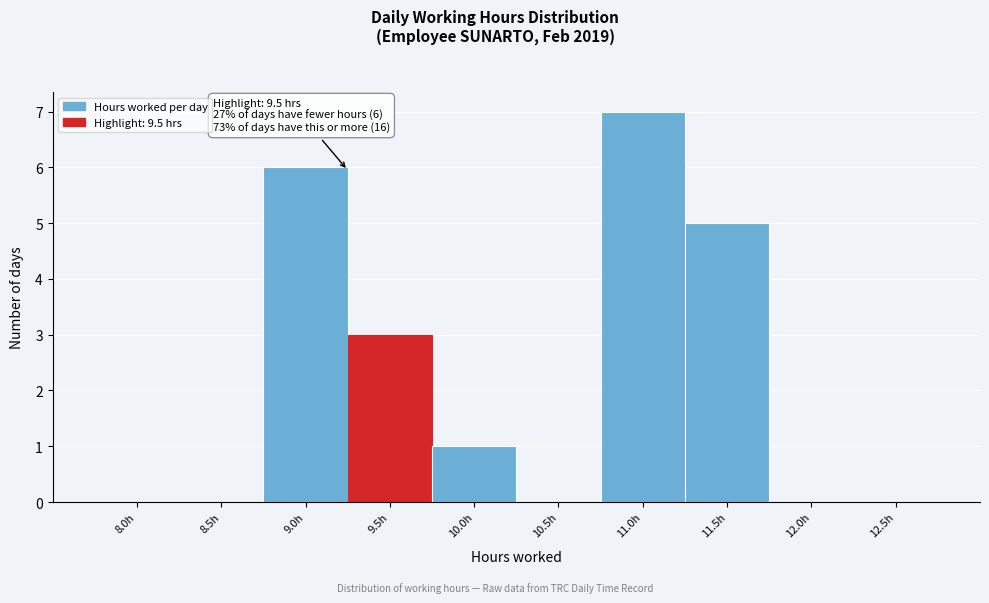

Reading left to right, extract all data points from this chart.

8.0h=0	8.5h=0	9.0h=6	9.5h=3	10.0h=1	10.5h=0	11.0h=7	11.5h=5	12.0h=0	12.5h=0